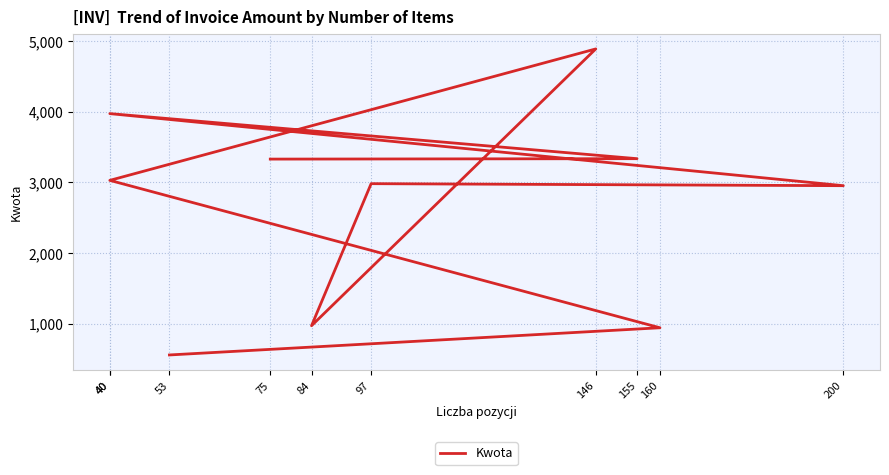

List the labels in order of value, smallest first.

53, 160, 84, 200, 97, 40, 75, 155, 40, 146